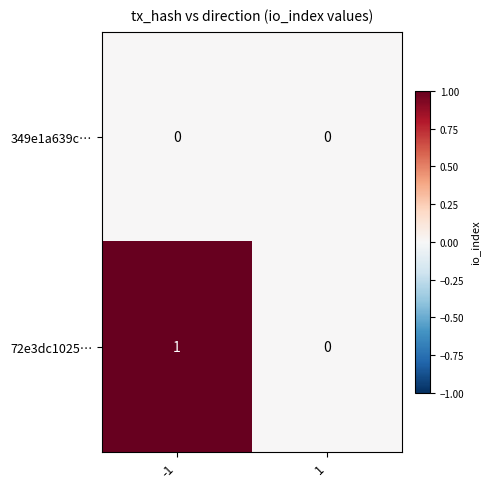

What is the spread (max minus min) of values at -1?

1